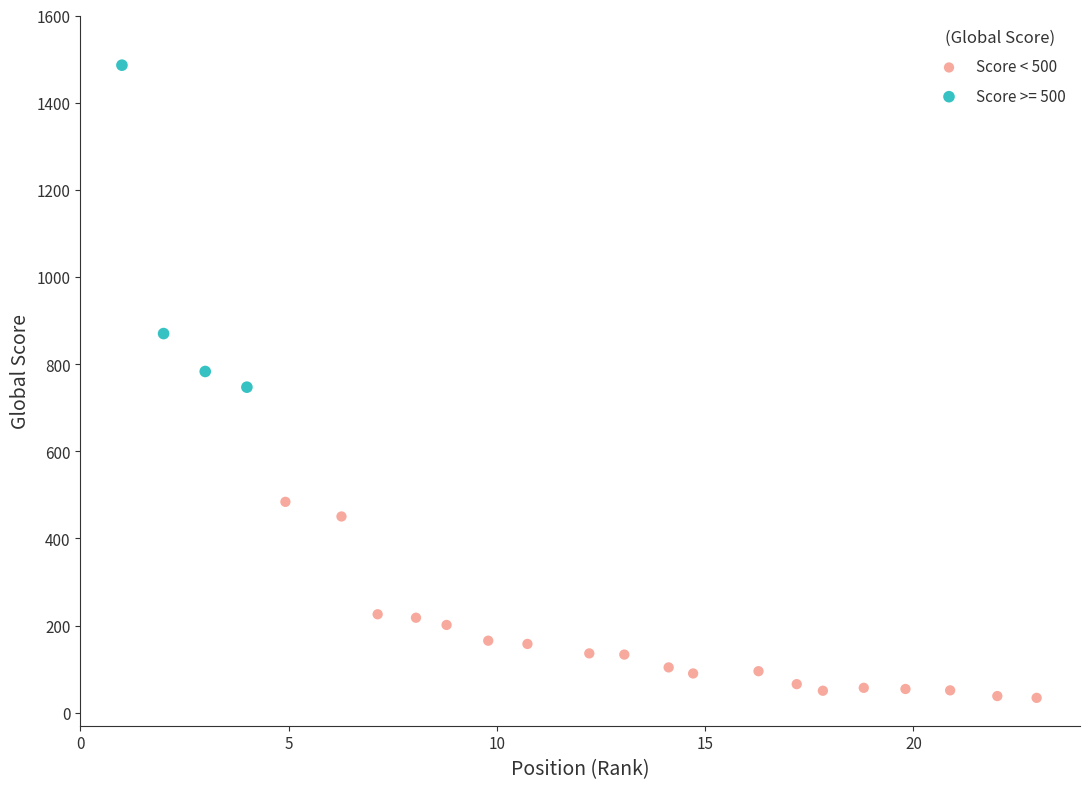

Which series reaches the maximum Y coordinate?

Score >= 500